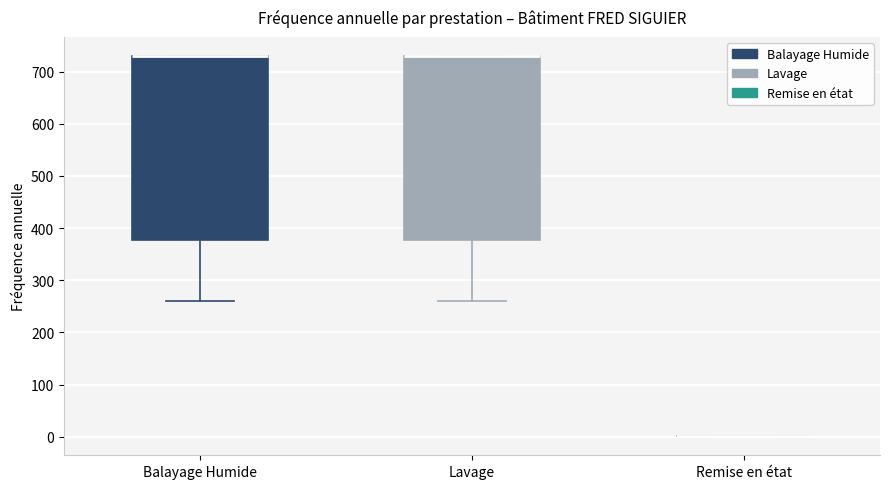

Where is the upper edge of the box for Balayage Humide on the y-axis? The values are not printed on the chart, so give them approximately, as read against the axis.

730